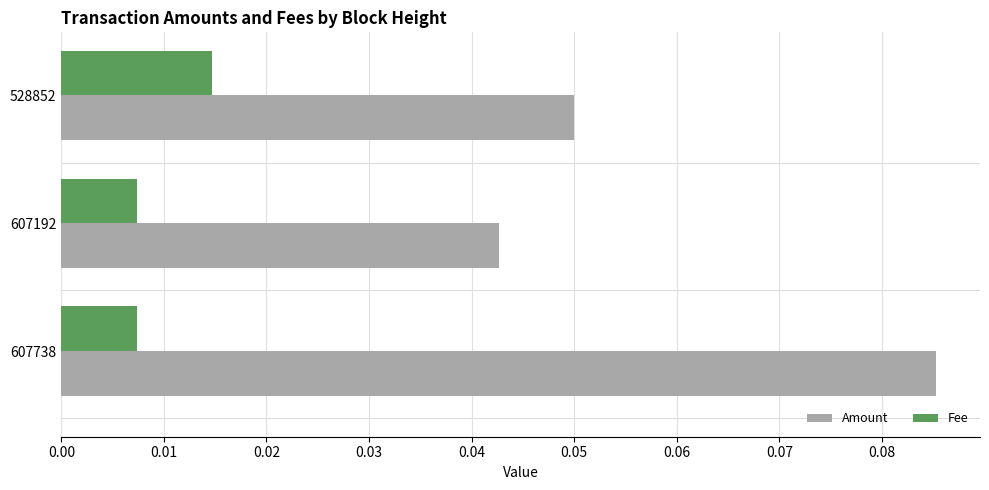

Rank the categories by Amount value from lowest to highest.

607192, 528852, 607738